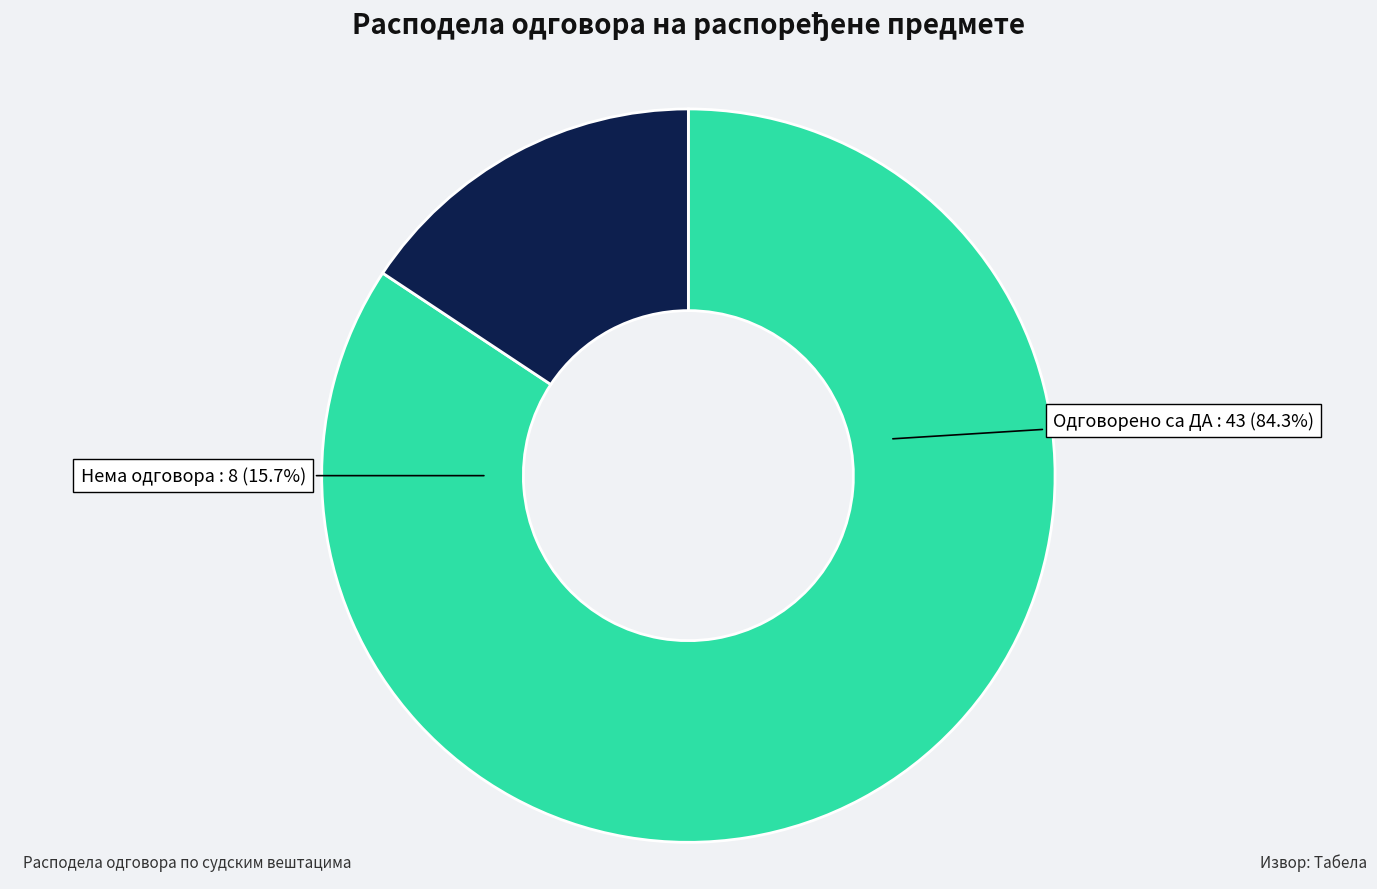

To the nearest percent, what percentage of the pie is Одговорено са ДА?

84%